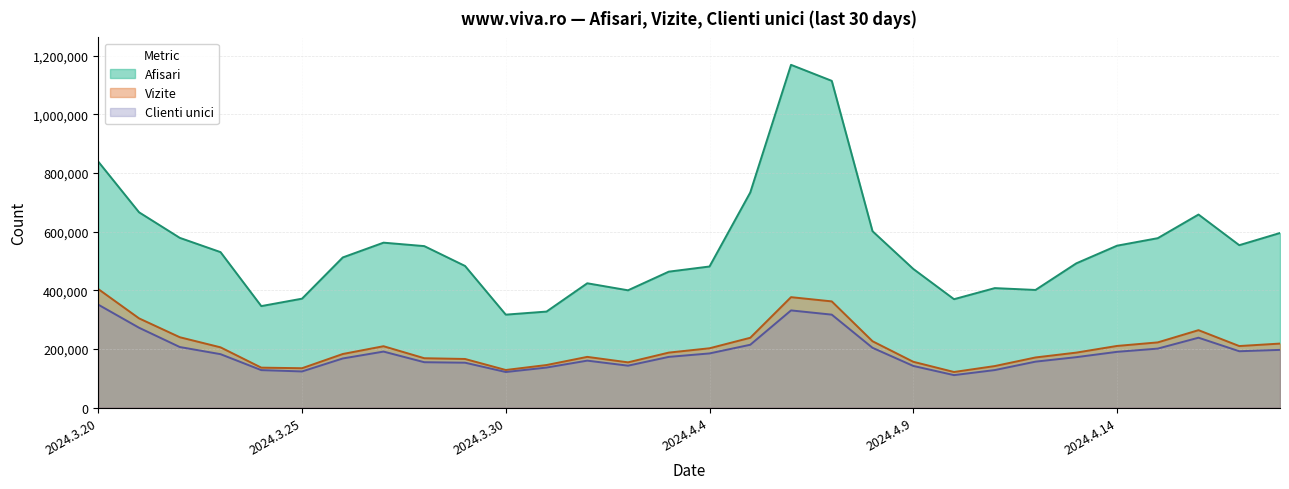

What is the difference between the Afisari values at 2024.3.23 and 2024.4.16?

128093